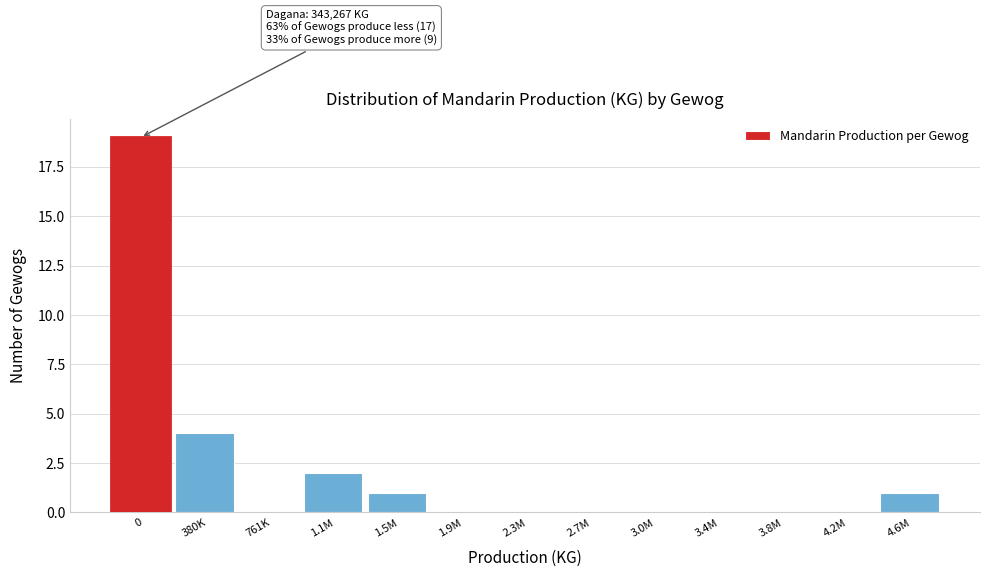

Reading left to right, list all the values displayed in this chart.

0=19	380K=4	761K=0	1.1M=2	1.5M=1	1.9M=0	2.3M=0	2.7M=0	3.0M=0	3.4M=0	3.8M=0	4.2M=0	4.6M=1